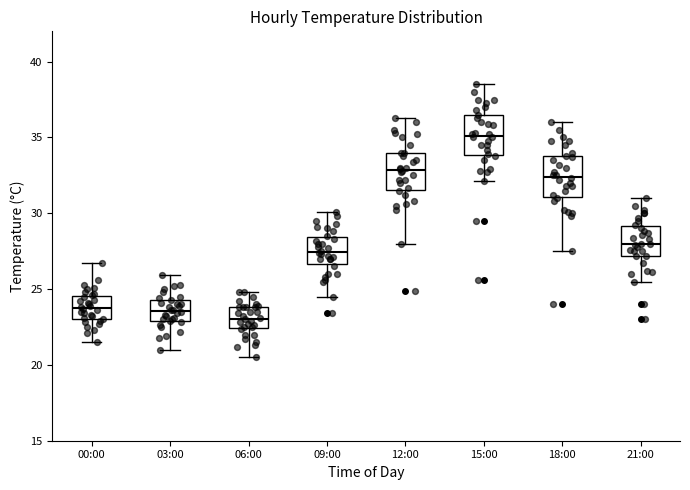

Which box has the highest median line?

15:00